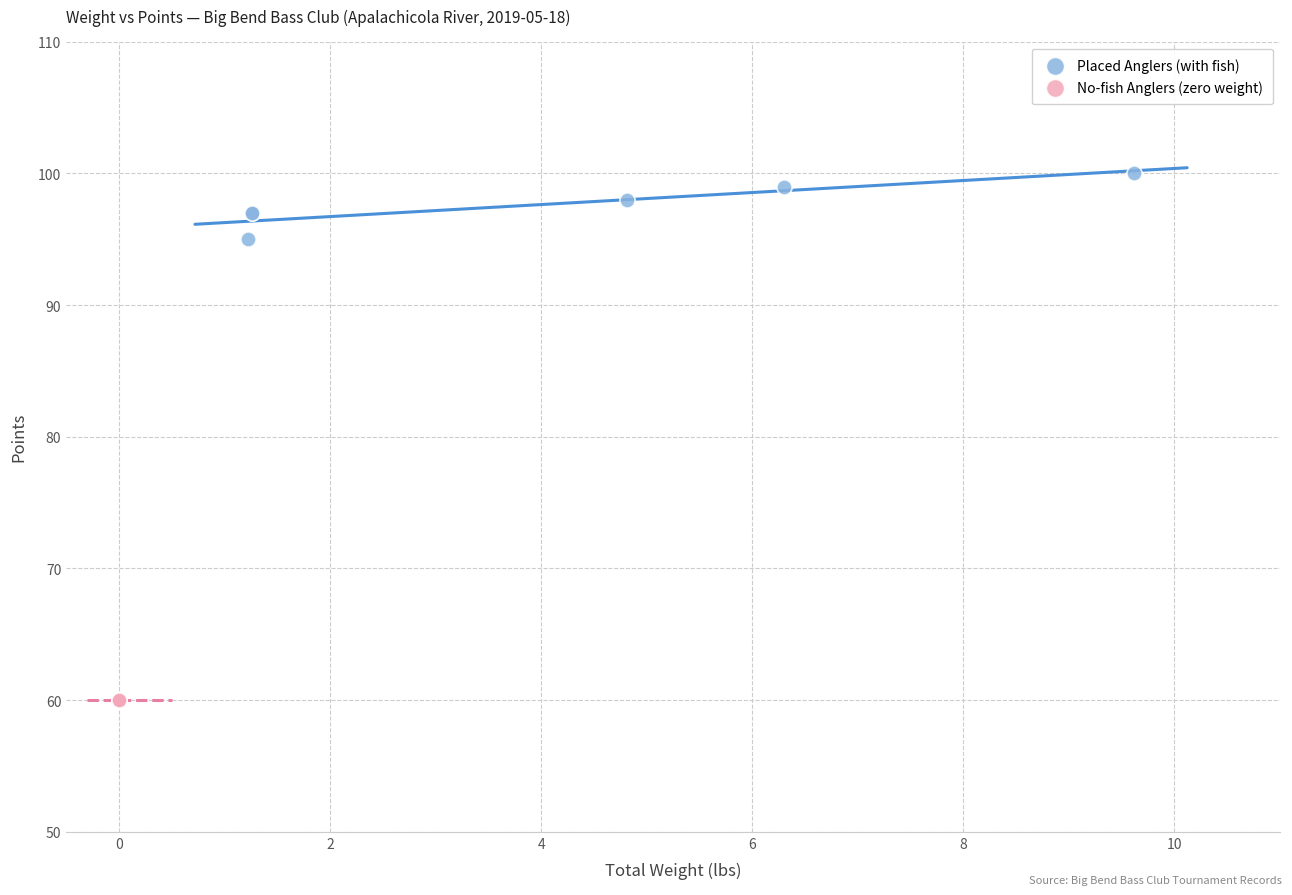

Which series contains the lowest Y value?

No-fish Anglers (zero weight)